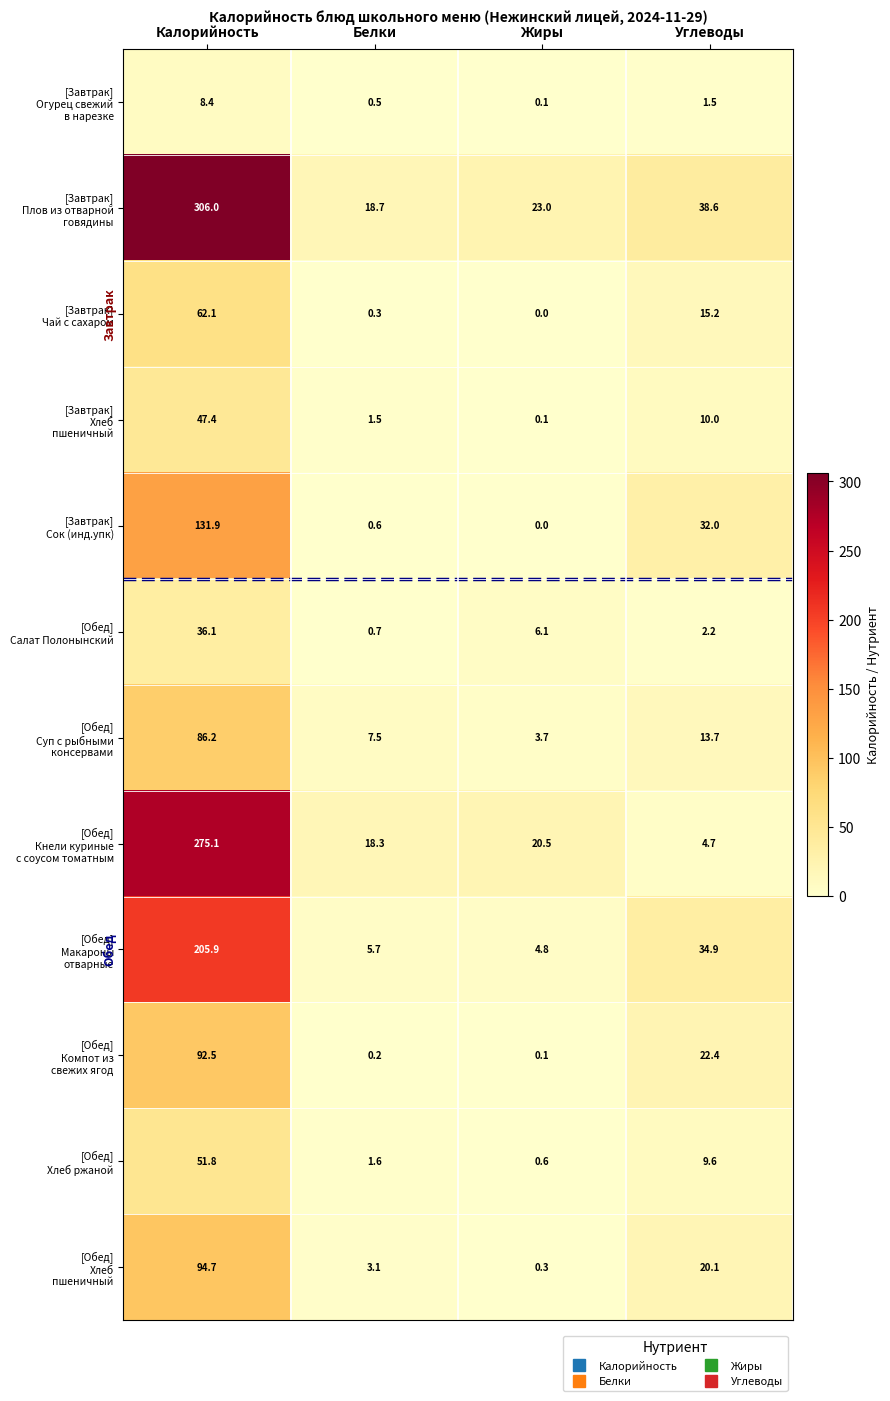

Which category has the highest value across all series?

Калорийность